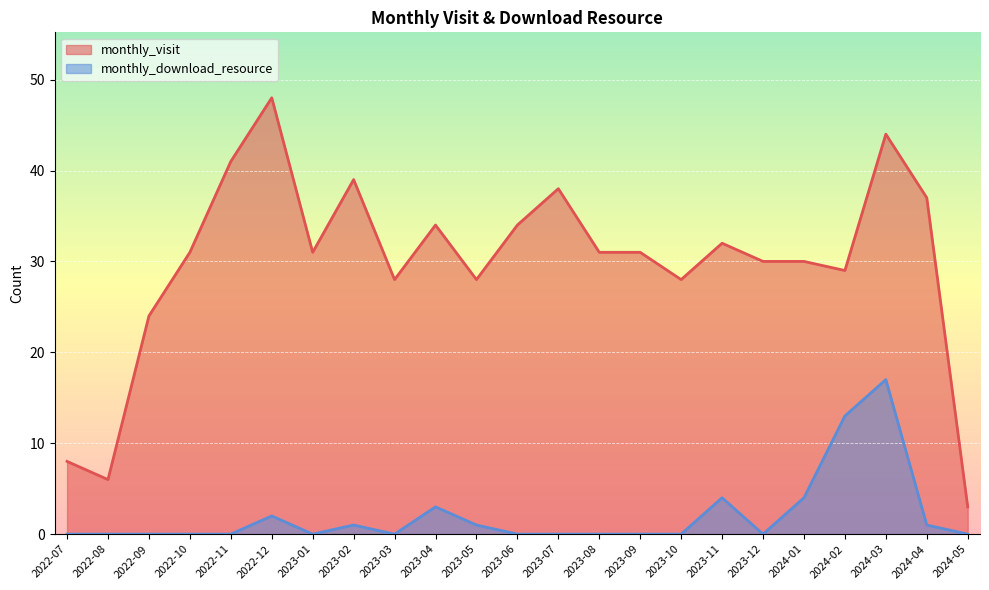

What is the total value across all series at 2024-03?

61